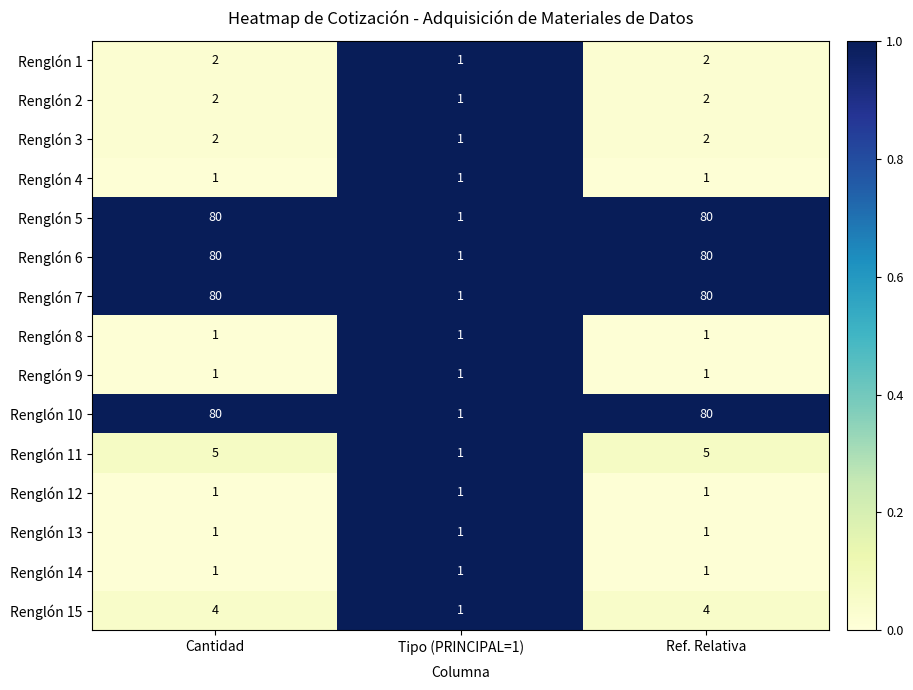

True or false: Renglón 13 has a value of 1 at Tipo (PRINCIPAL=1).

True